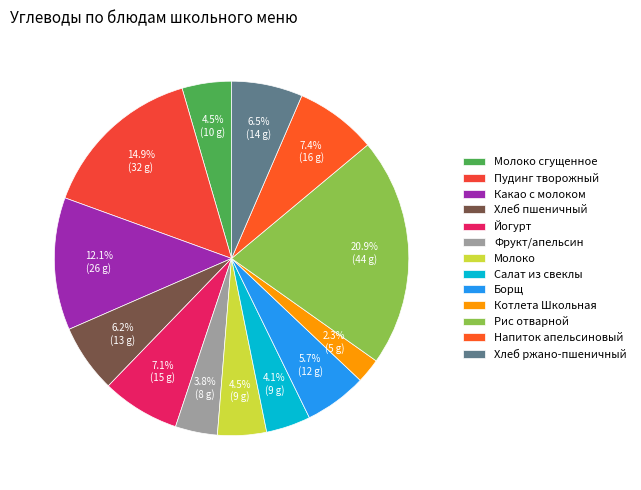

To the nearest percent, what percentage of the pie is Хлеб пшеничный?

6%